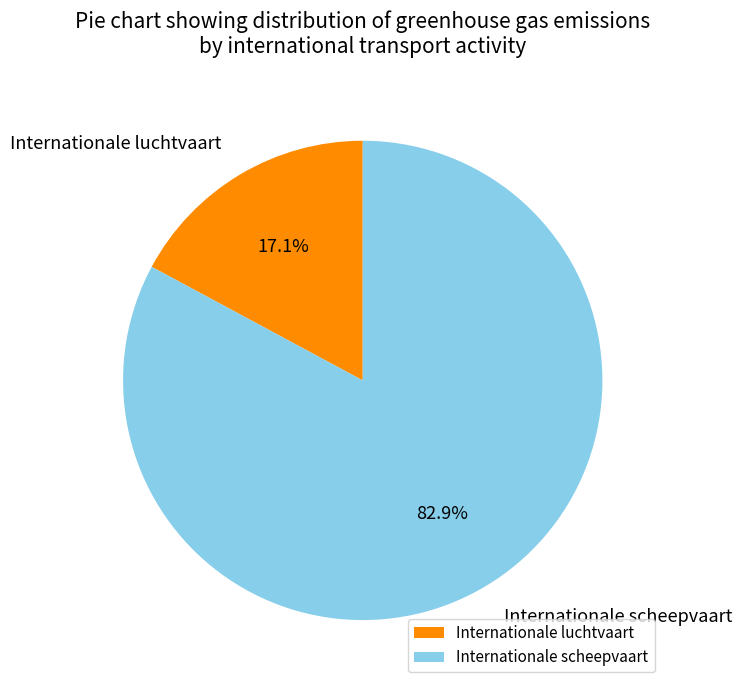

Combined, what portion of the pie is Internationale luchtvaart and Internationale scheepvaart?

100.0%